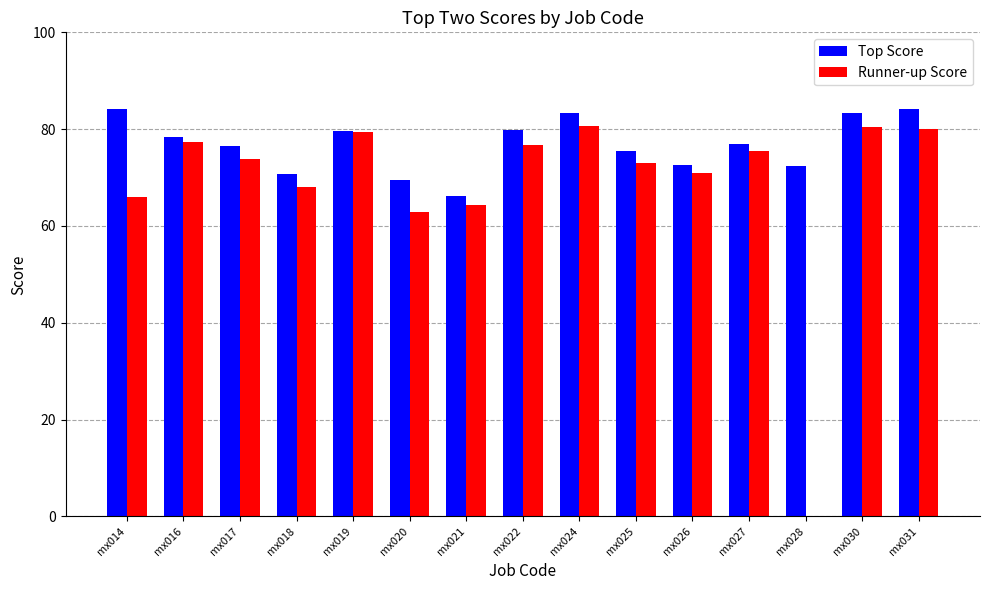

Which series changed the most between mx016 and mx030?

Top Score